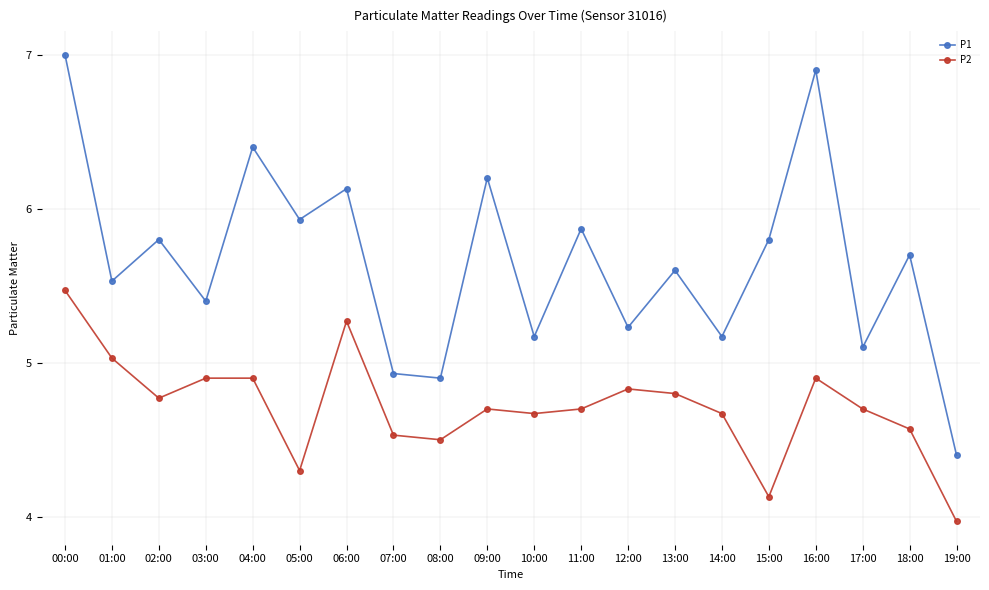

True or false: P1 has more than 1 interior local peaks.

True